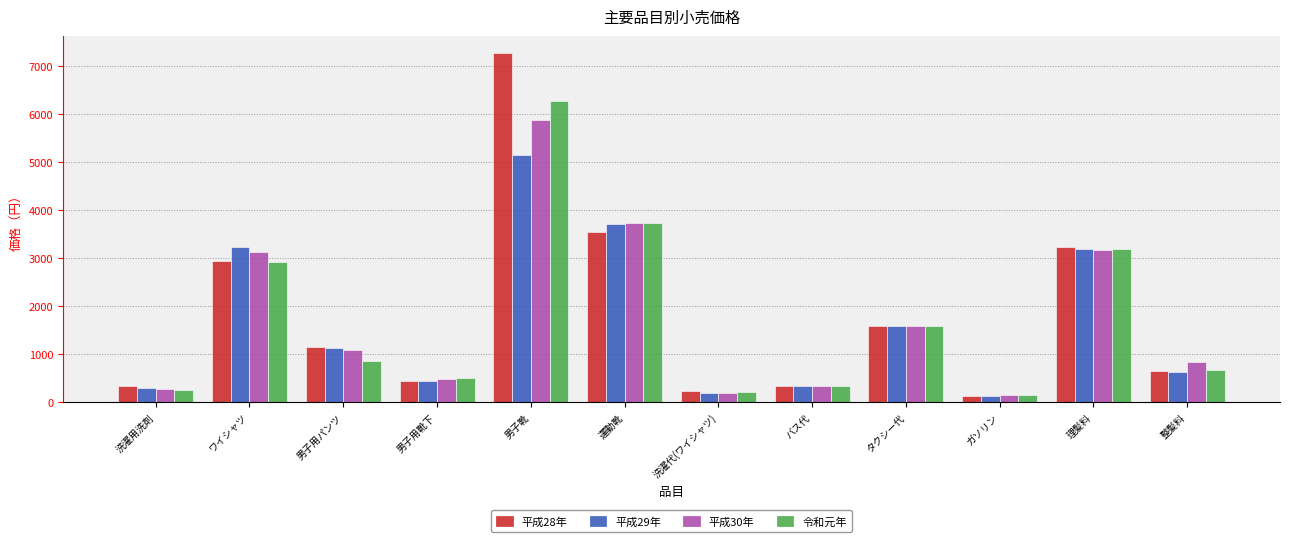

What is the maximum value for 令和元年?

6286